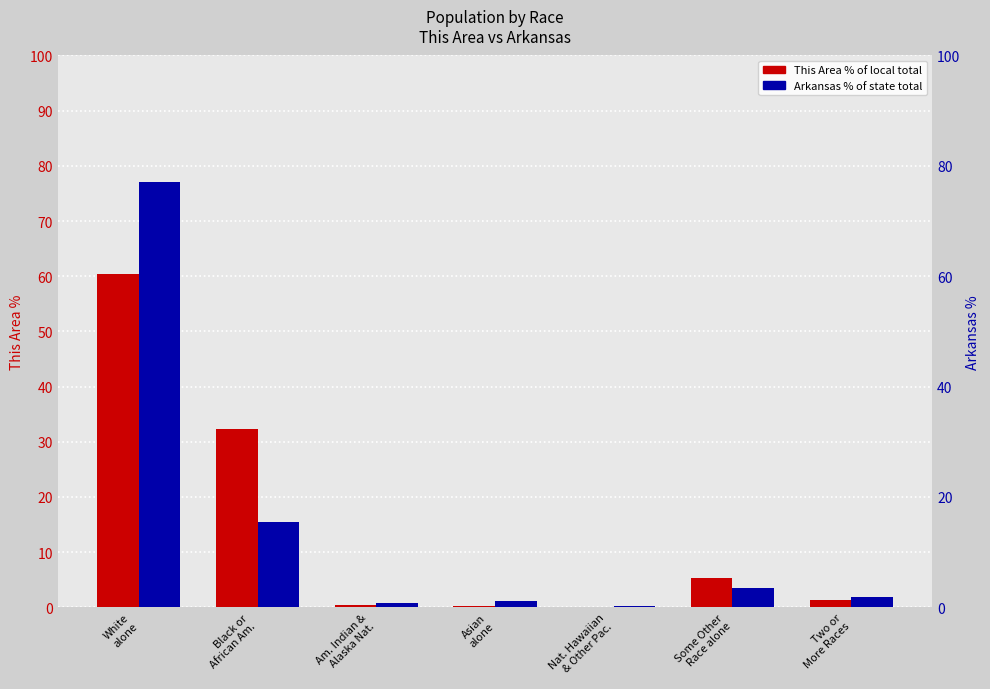

At which label does Arkansas (% of state total) first exceed 1?

White
alone